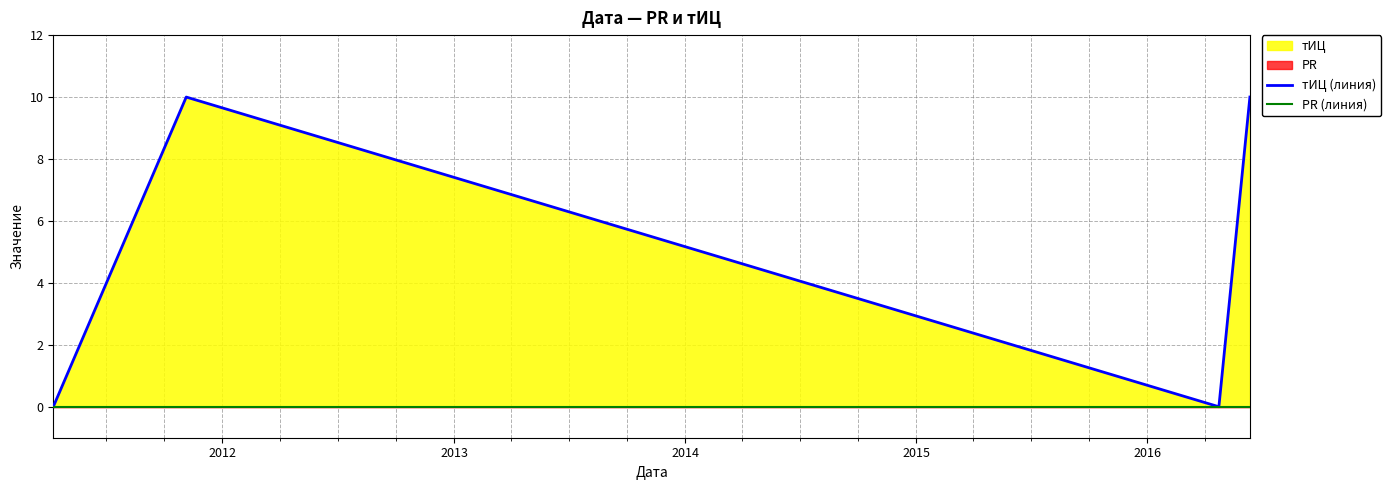

At which category is the sum across all series the highest?

2012